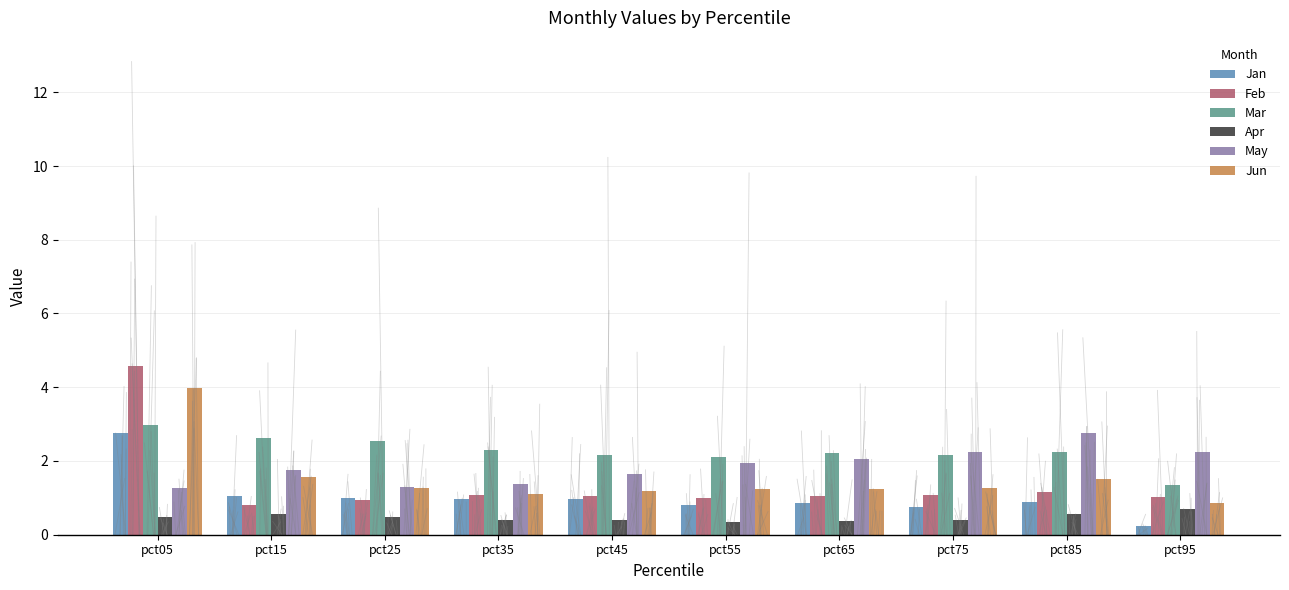

At which category is the sum across all series the highest?

pct05